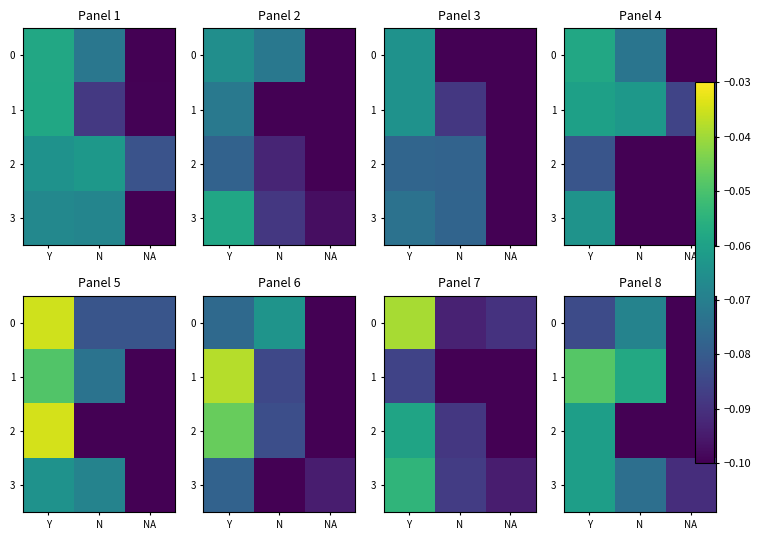

At N, list the series in order from largest to smallest.

1, 0, 3, 2